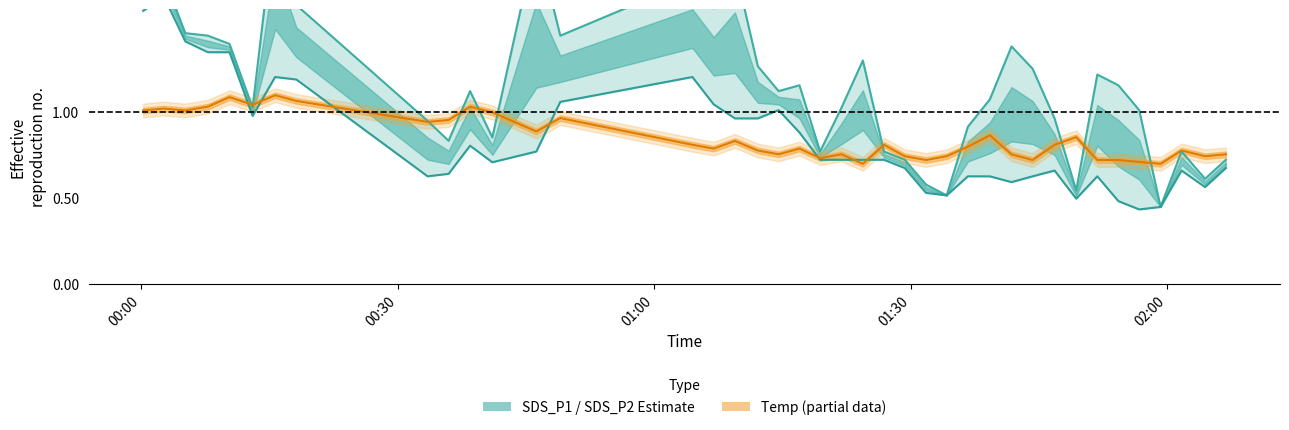

True or false: SDS_P2 has a value of 0.8 at 34.

False